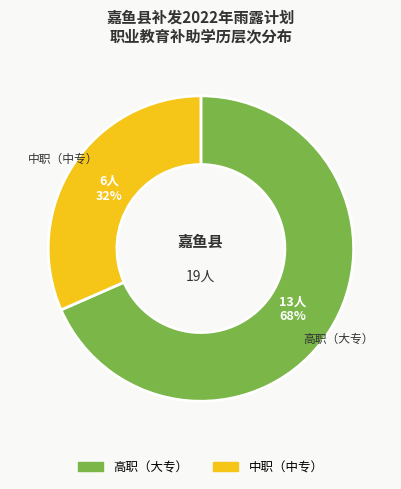

Which category accounts for the majority?

高职（大专）